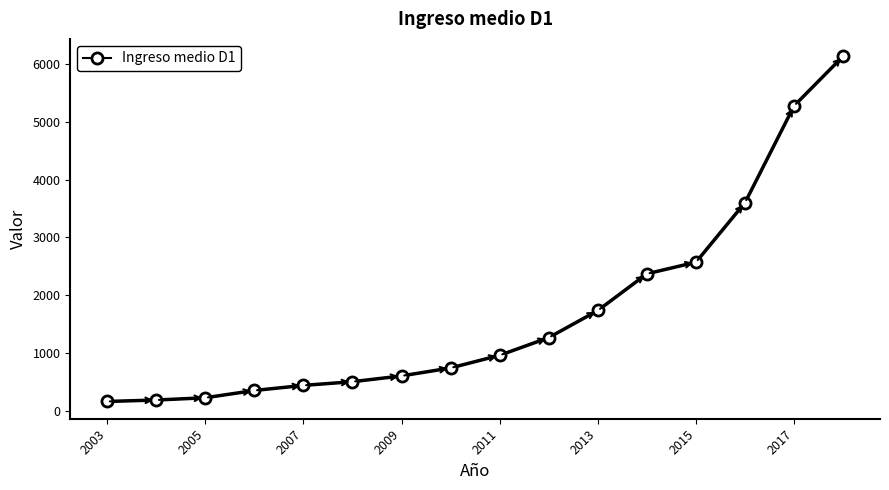

What is the value of the 6th point from the left?

504